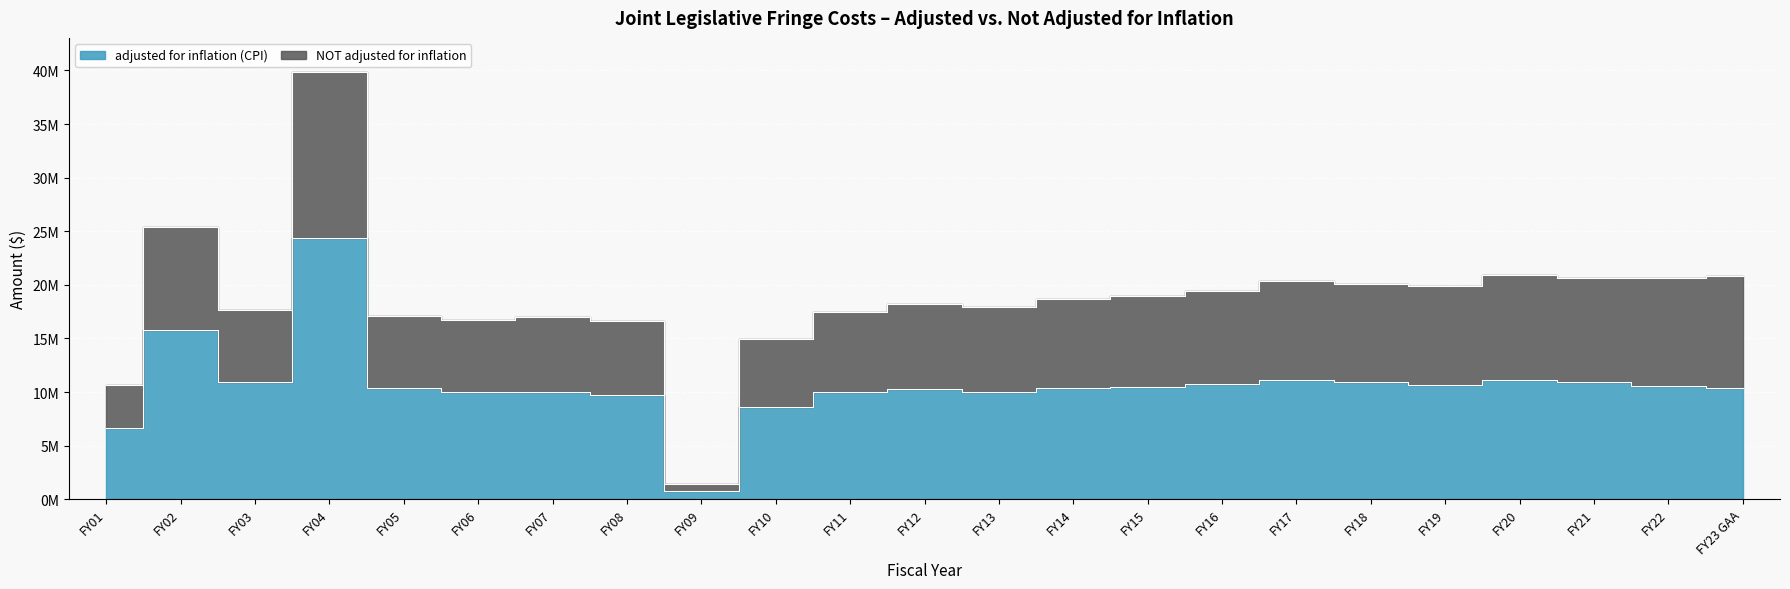

True or false: the data shows 19101731 at FY20.

False